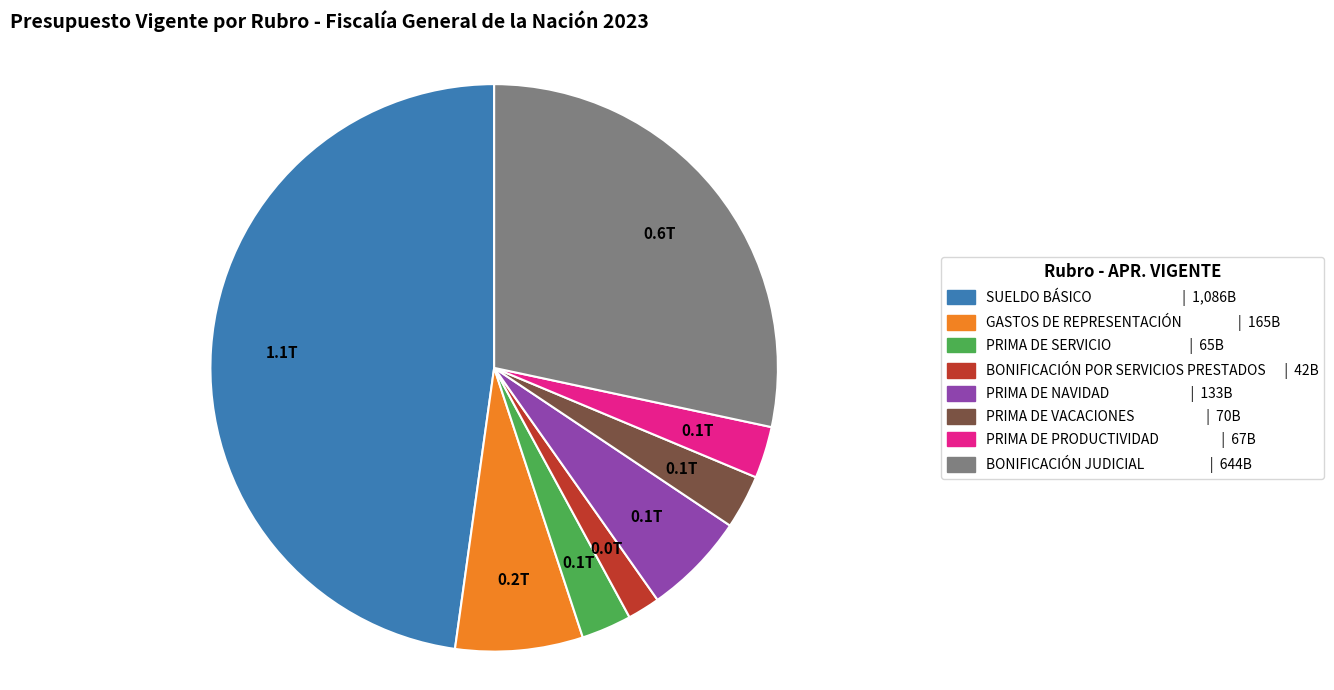

Approximately how many times larger is the value at PRIMA DE VACACIONES compared to GASTOS DE REPRESENTACIÓN?

0.4